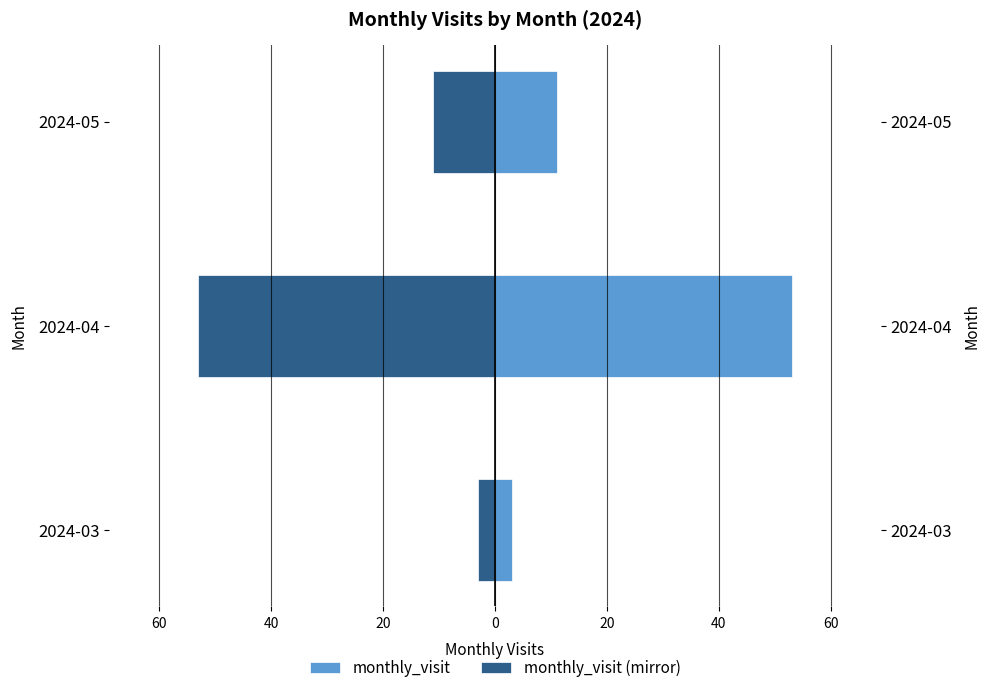

The value of monthly_visit (mirror) at 2024-04 is -77. True or false?

False